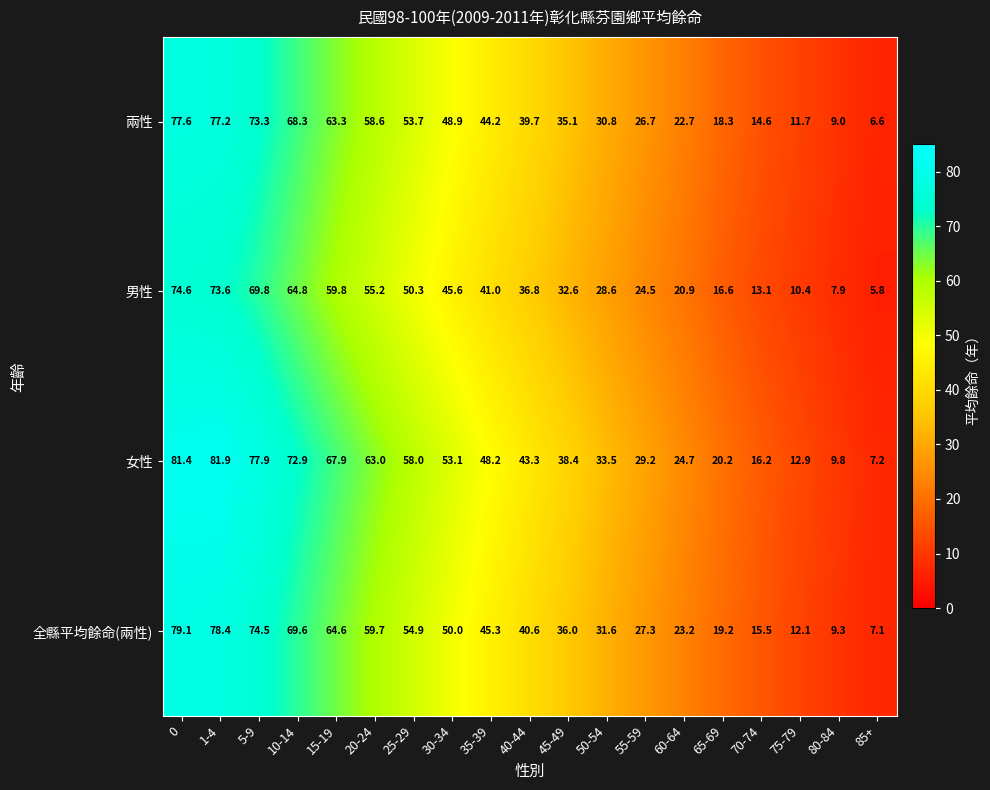

How many series are shown in this chart?

4